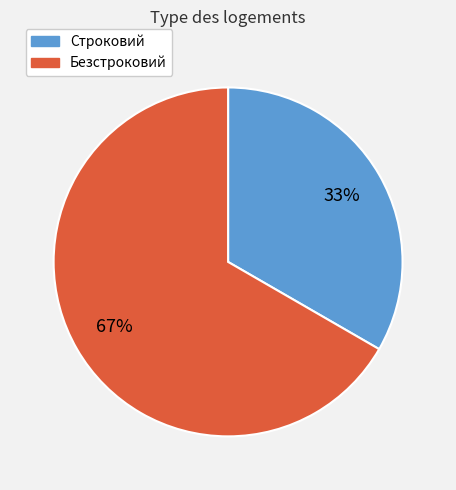

Do Строковий and Безстроковий together represent more than half of the pie?

Yes